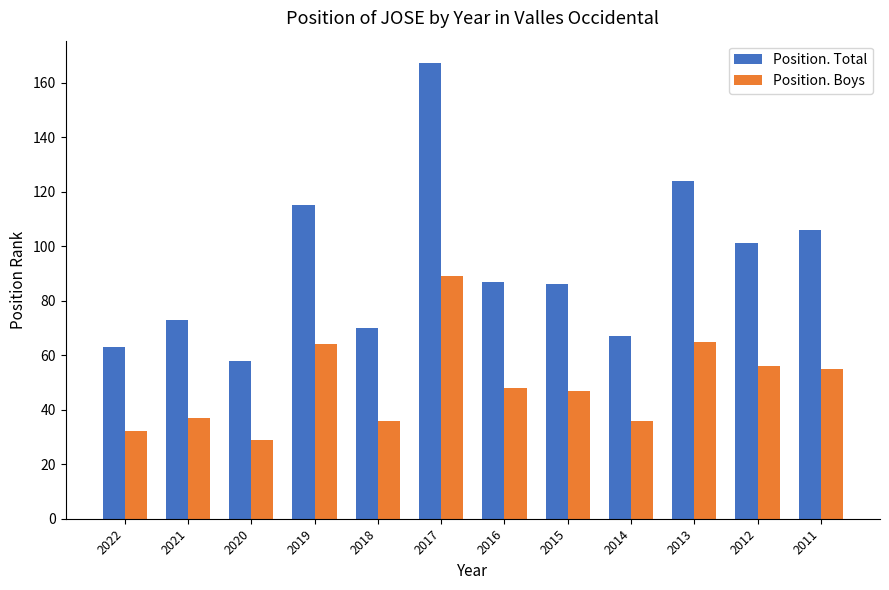

What is the sum of all Position. Boys values?

594